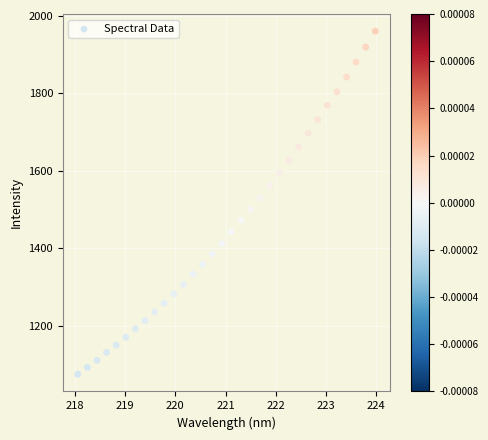

What is the range of X values (max minus min)?

5.9